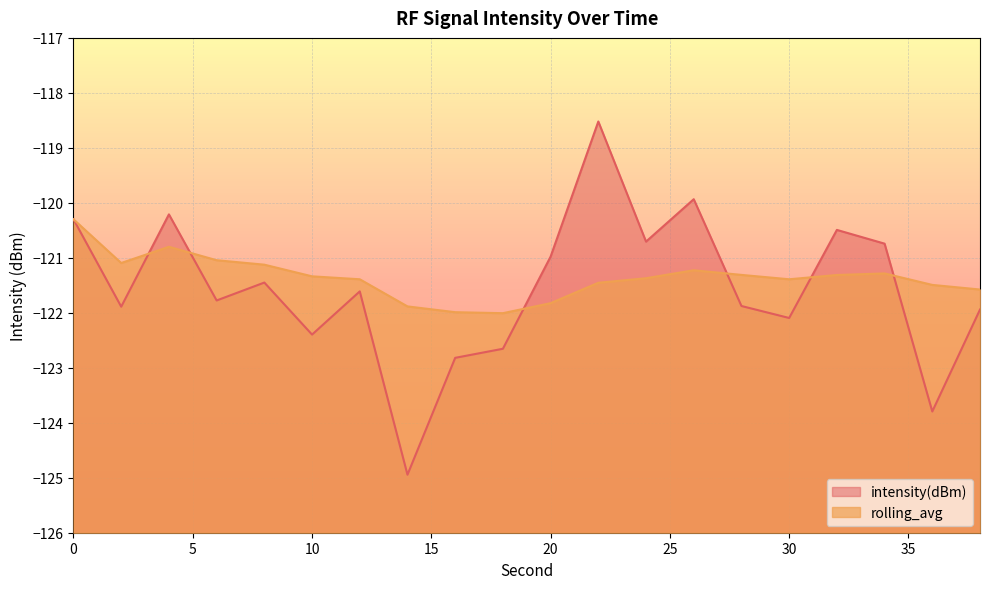

What is the greatest value displayed?

-118.5